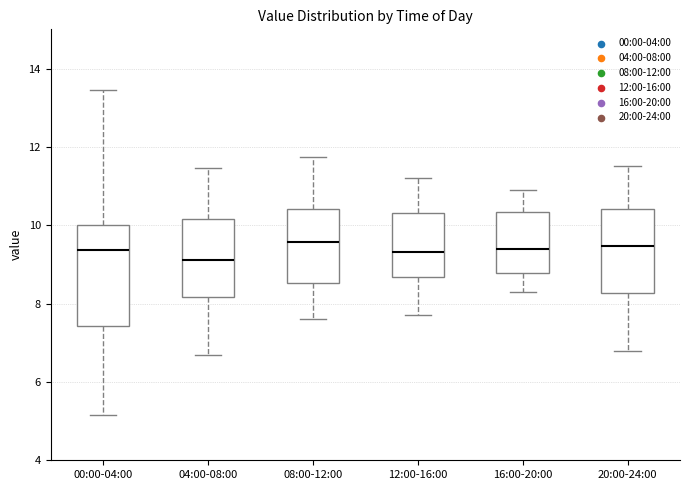

Reading left to right, read every box against the y-axis: the position of its median line, the range the box covers, and the ends of its whiskers. The values are not printed on the chart, so give them approximately, as read against the axis.

00:00-04:00: median 9.4, box 7.4 to 10.0, whiskers 5.2 to 13.4
04:00-08:00: median 9.2, box 8.2 to 10.2, whiskers 6.8 to 11.4
08:00-12:00: median 9.6, box 8.6 to 10.4, whiskers 7.6 to 11.8
12:00-16:00: median 9.4, box 8.6 to 10.4, whiskers 7.8 to 11.2
16:00-20:00: median 9.4, box 8.8 to 10.4, whiskers 8.4 to 11.0
20:00-24:00: median 9.4, box 8.2 to 10.4, whiskers 6.8 to 11.6